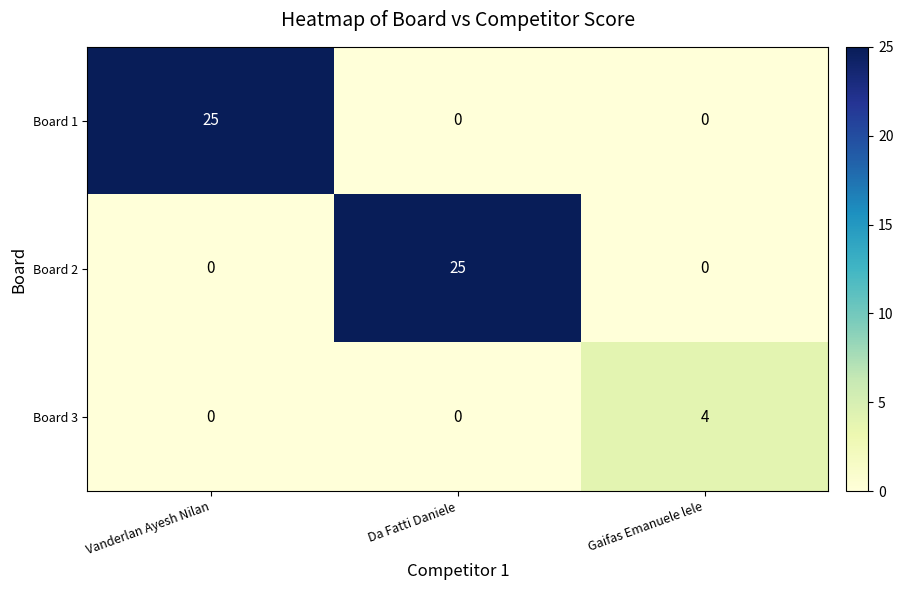

What is the spread (max minus min) of values at Da Fatti Daniele?

25